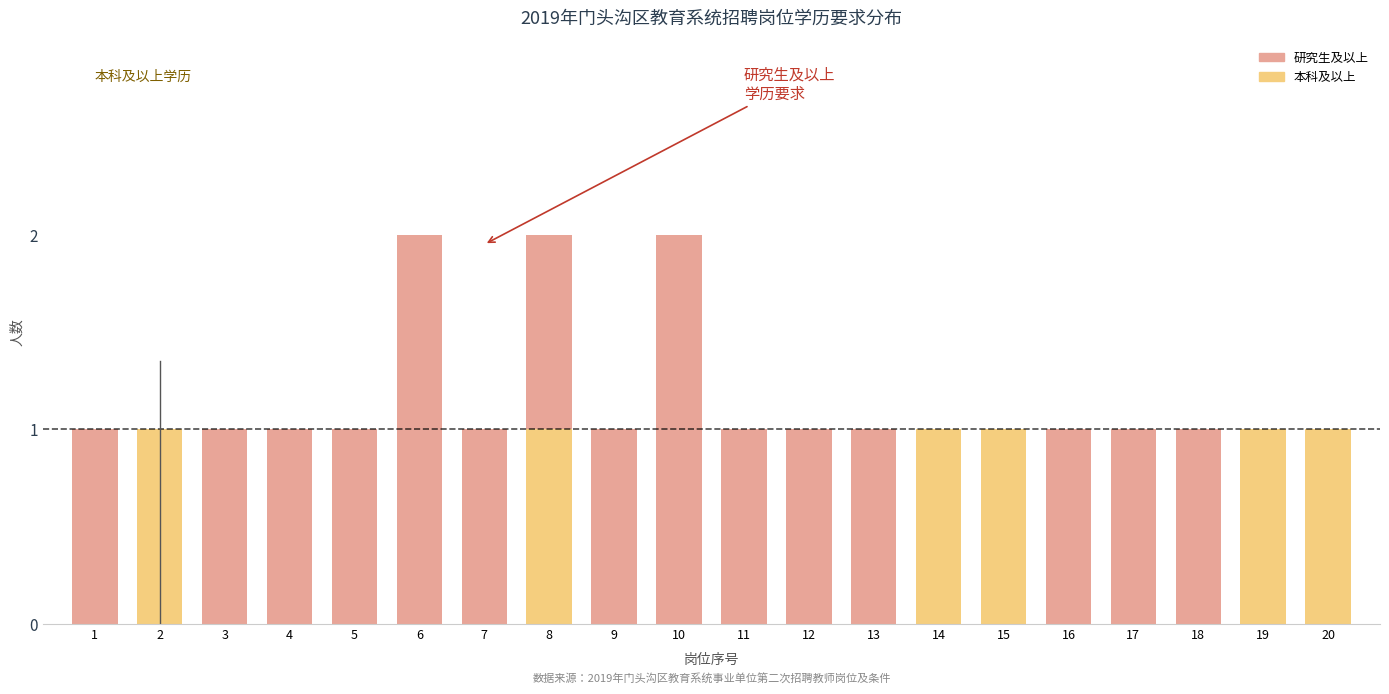

The 本科及以上 series shows 1 at 13. True or false?

False